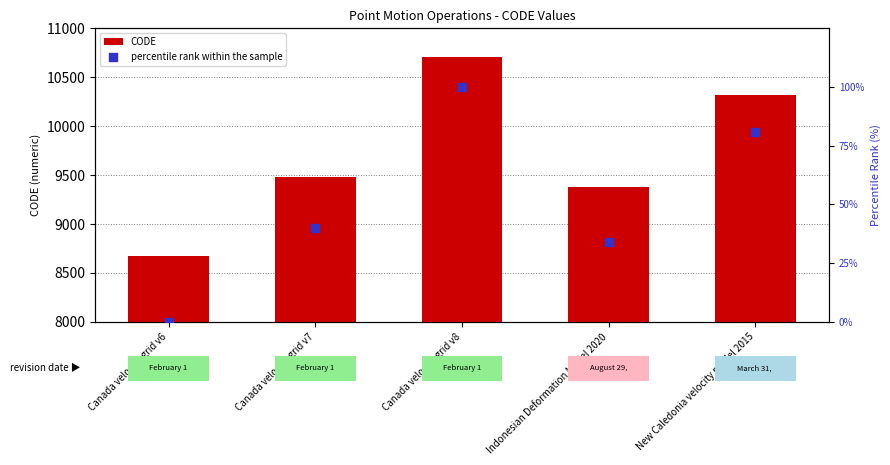

Which series has the largest total across all categories?

CODE